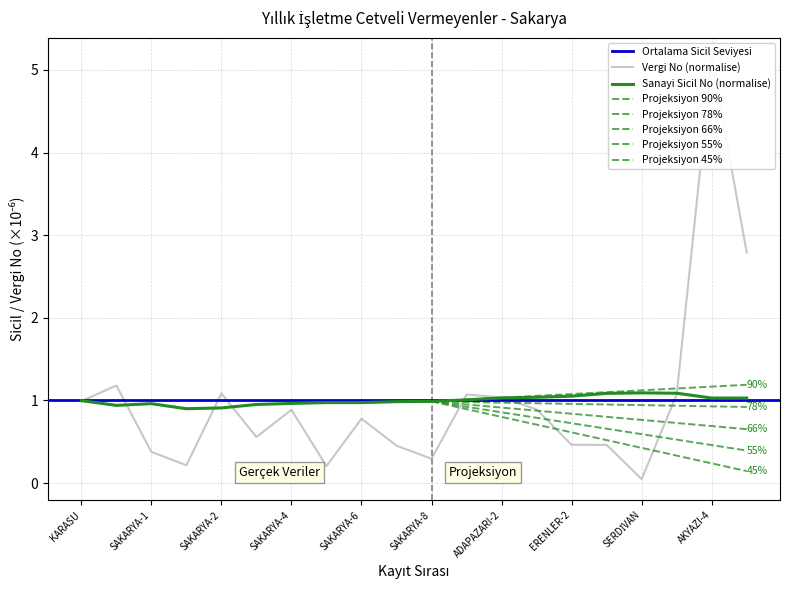

After their last crossing, which series has the higher values: Sanayi Sicil Belge No or Vergi No?

Vergi No